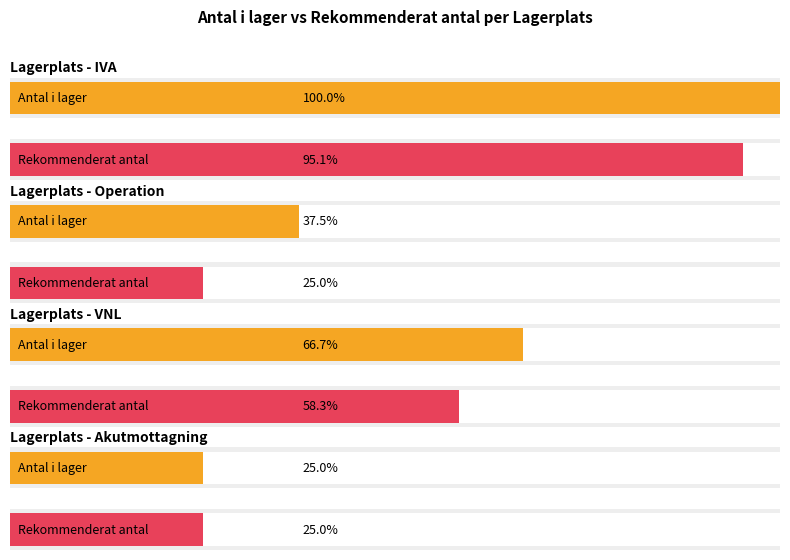

At which category is the sum across all series the highest?

IVA